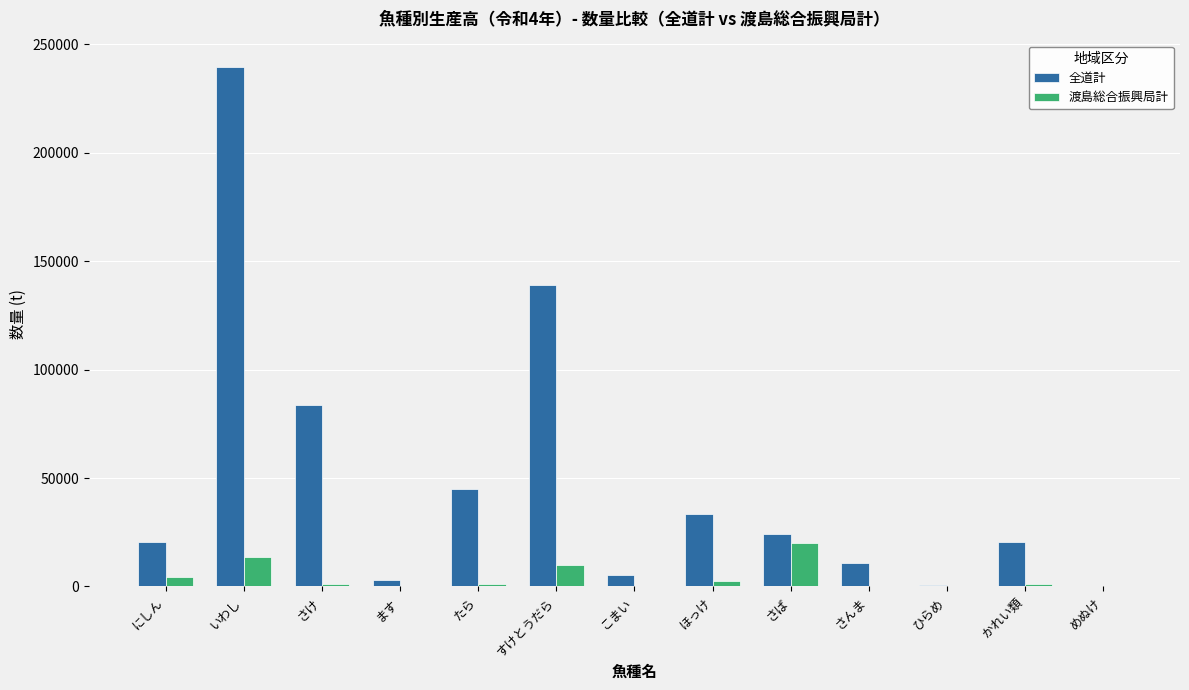

Which series has the largest total across all categories?

全道計